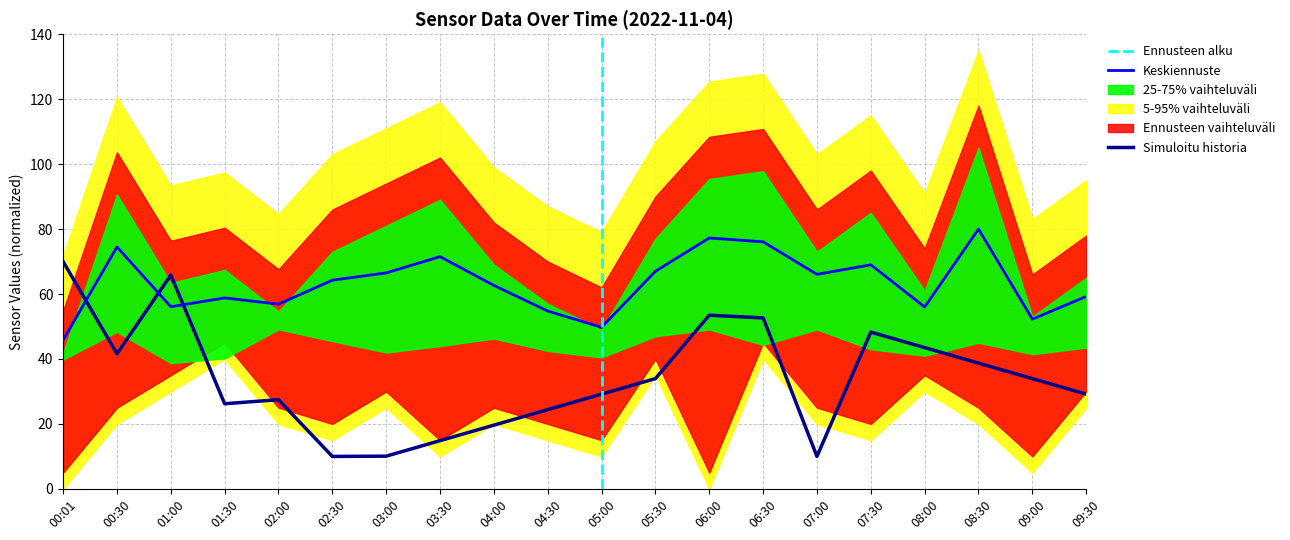

How many values in the Samples_norm series are below 33?

10